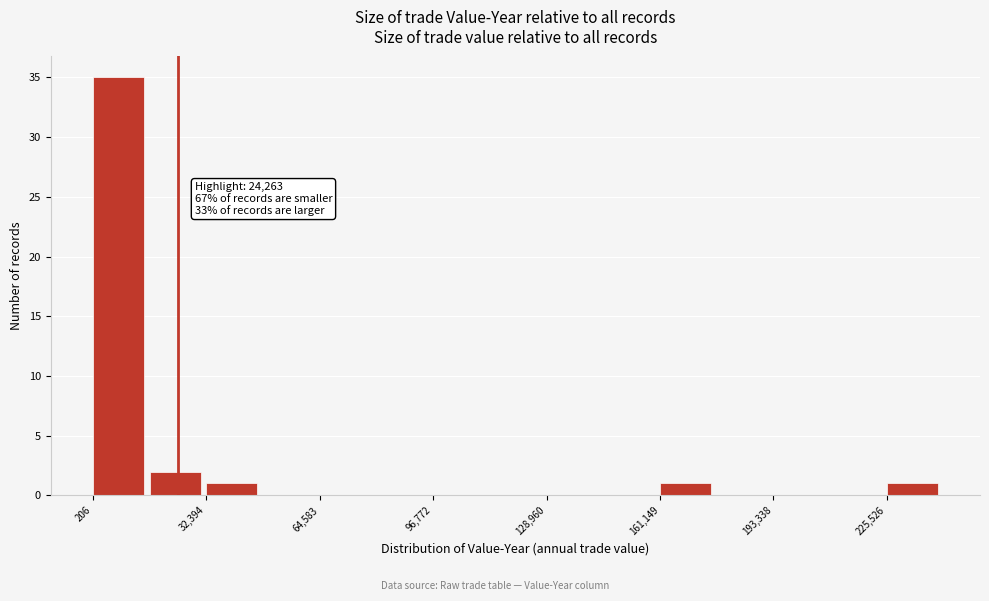

Around what value on the x-axis is the tallest bar? Give the approximate position of its centre, as read against the axis.

5000